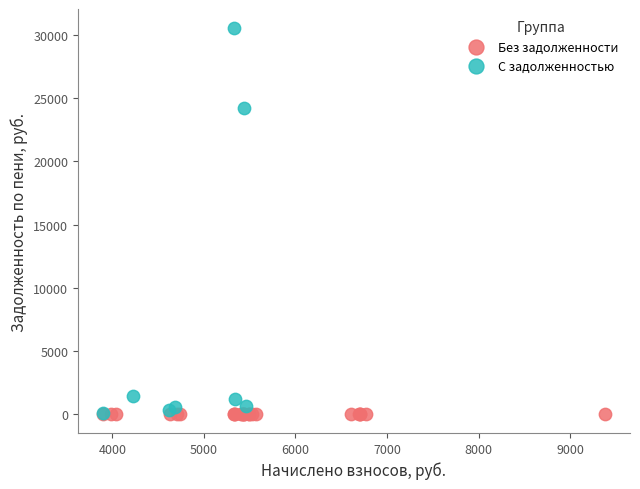

What are all the series names shown in the legend?

Без задолженности, С задолженностью